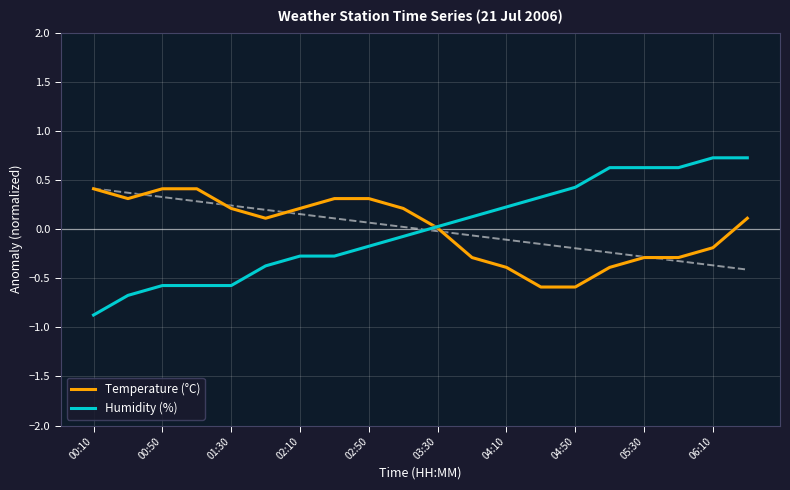

True or false: Temperature (°C) and Humidity (%) intersect in this chart.

True